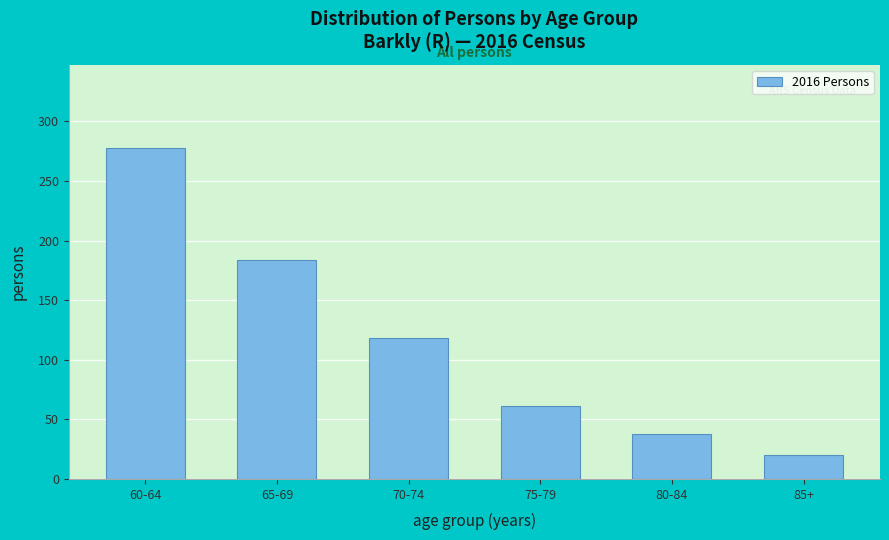

Reading left to right, what are all the values shown in this chart?

60-64=278	65-69=184	70-74=118	75-79=61	80-84=38	85+=20